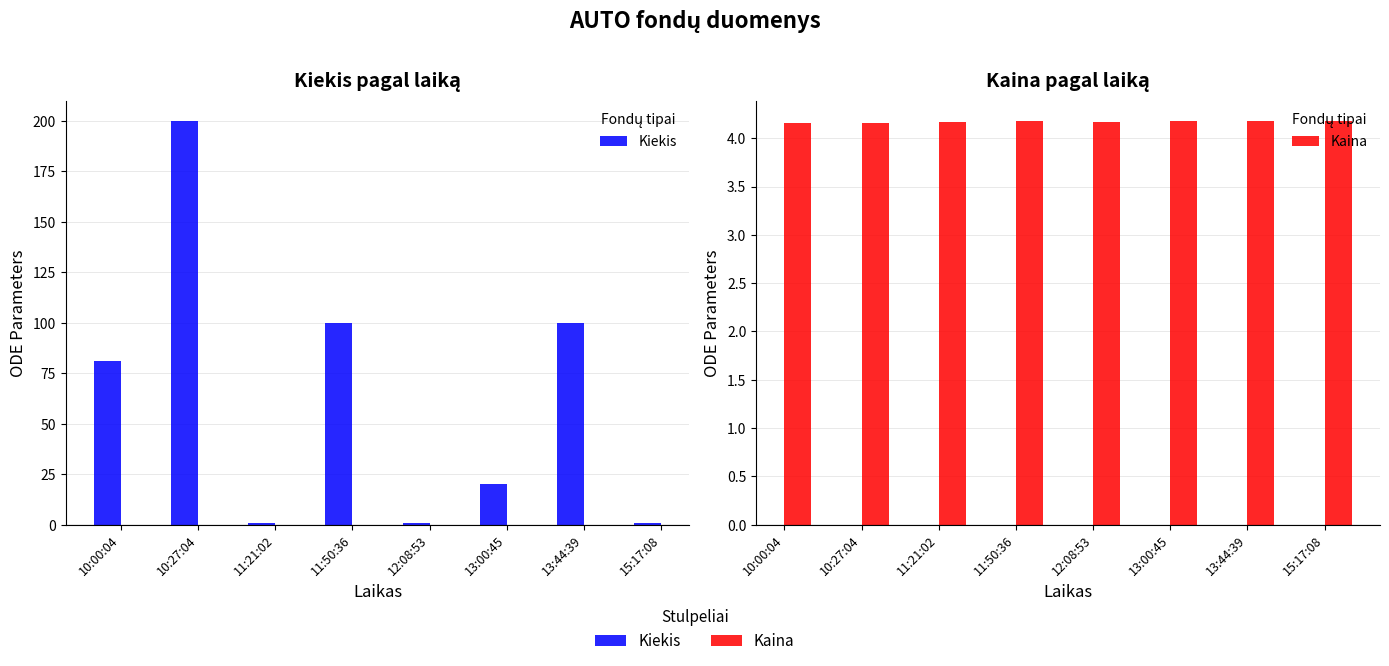

The Kiekis series shows 33.7 at 13:00:45. True or false?

False